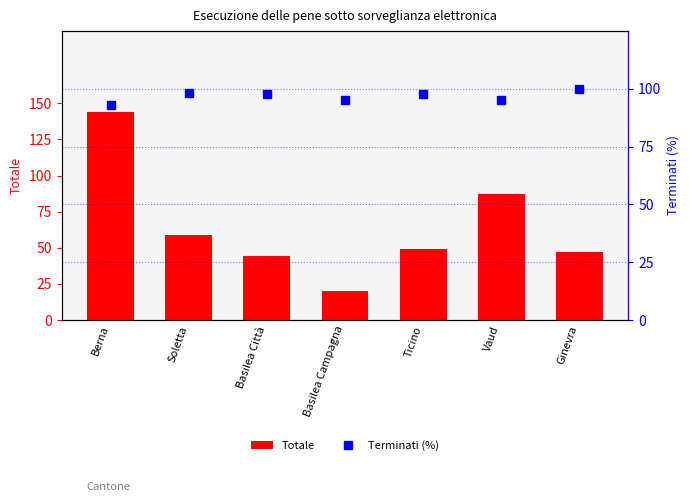

Reading right to left, transcribe all the data shown in this chart.

Totale: 47.0	87.0	49.0	20.0	44.0	59.0	144.0
Terminati_%: 100.0	95.4	98.0	95.0	97.7	98.3	93.1